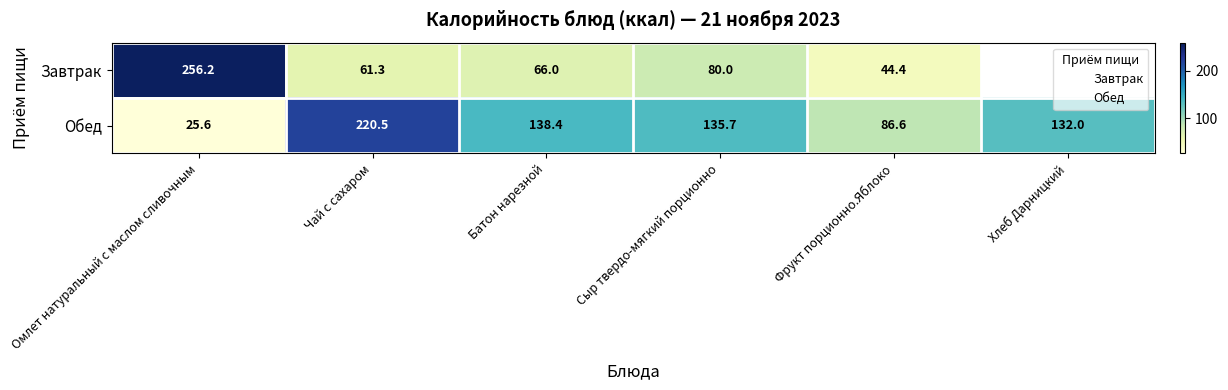

Where is Завтрак nearest to the value 150?

Сыр твердо-мягкий порционно